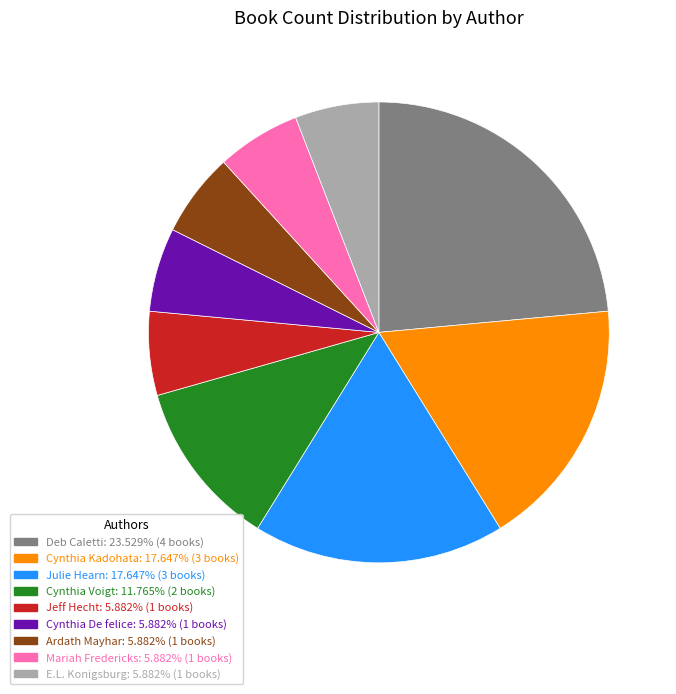

Which category has the biggest portion of the pie?

Deb Caletti